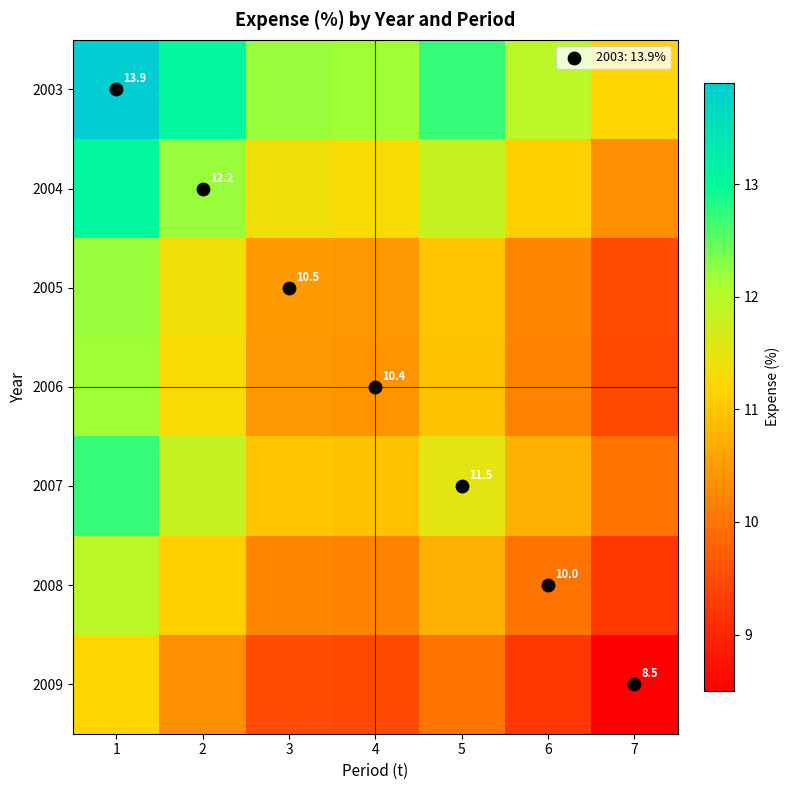

Which series has the largest range (max minus min)?

2003